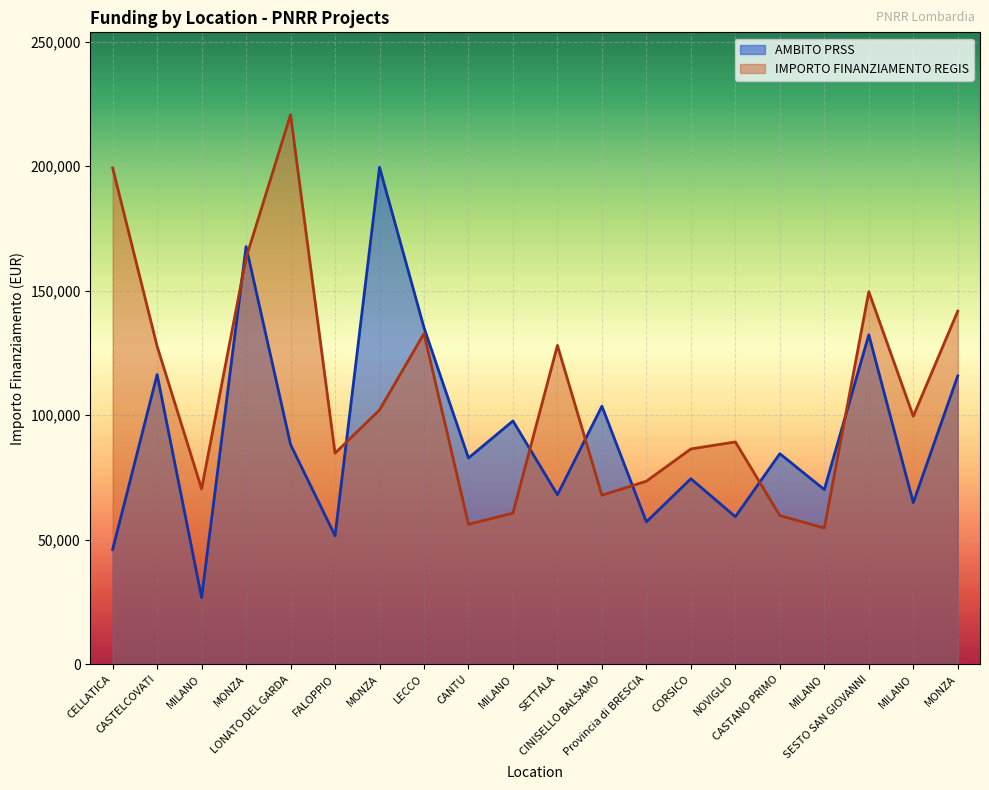

Between which two adjacent categories do AMBITO PRSS and IMPORTO FINANZIAMENTO REGIS first intersect?

MILANO and MONZA